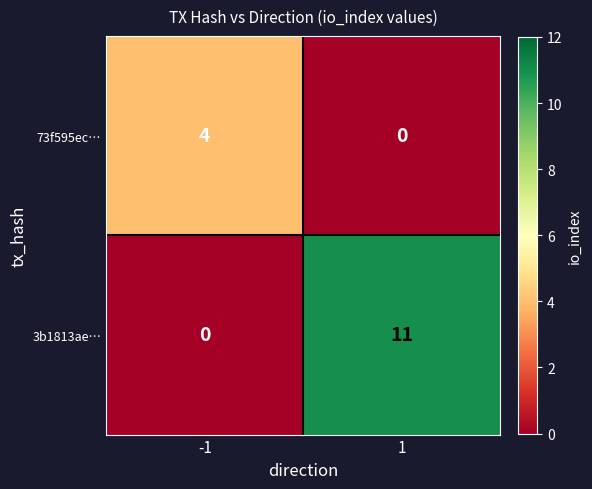

Reading left to right, list all the values displayed in this chart.

73f595ec…: -1=4	1=0
3b1813ae…: -1=0	1=11